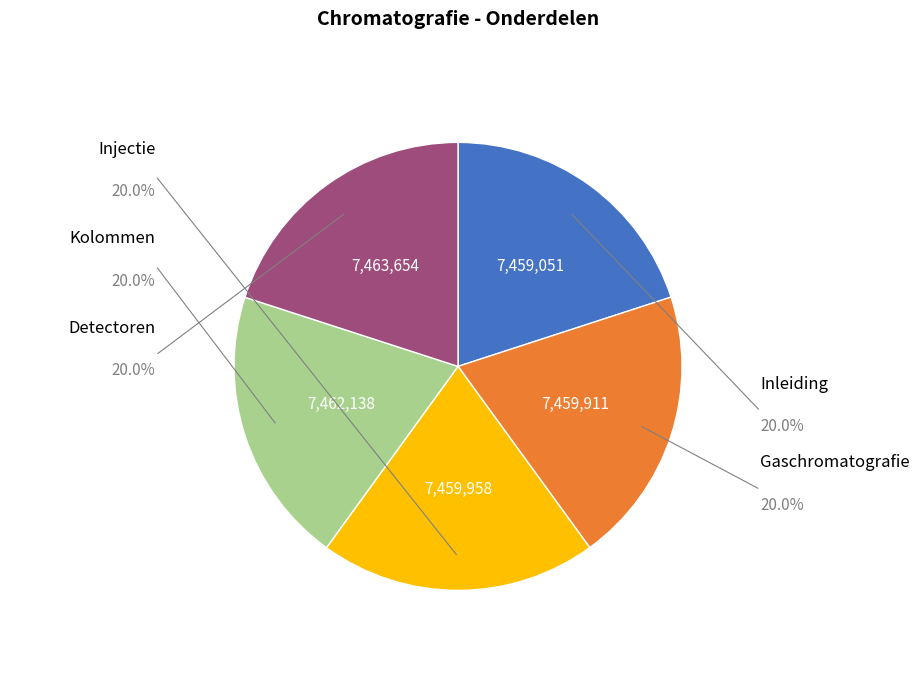

Does any single category account for the majority?

No